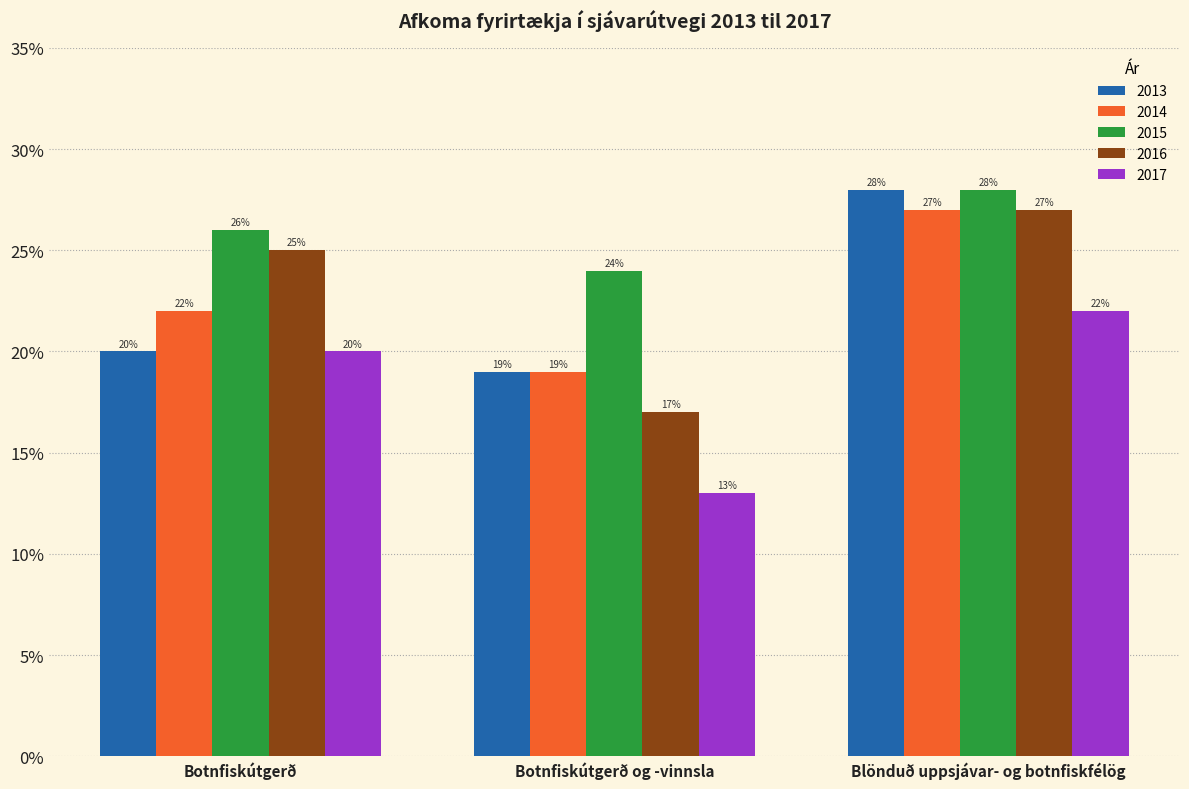

Which series changed the most between Botnfiskútgerð og -vinnsla and Blönduð uppsjávar- og botnfiskfélög?

2016